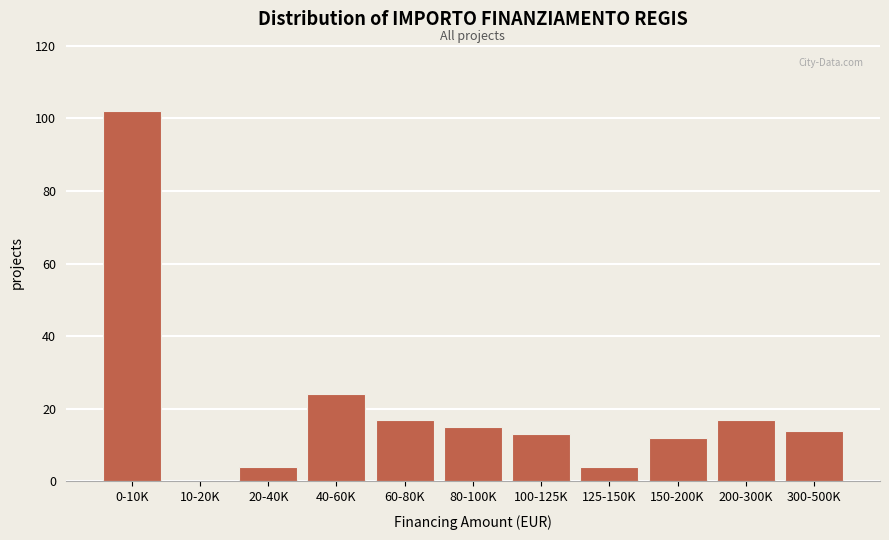

Reading right to left, list all the values displayed in this chart.

300-500K=14	200-300K=17	150-200K=12	125-150K=4	100-125K=13	80-100K=15	60-80K=17	40-60K=24	20-40K=4	10-20K=0	0-10K=102